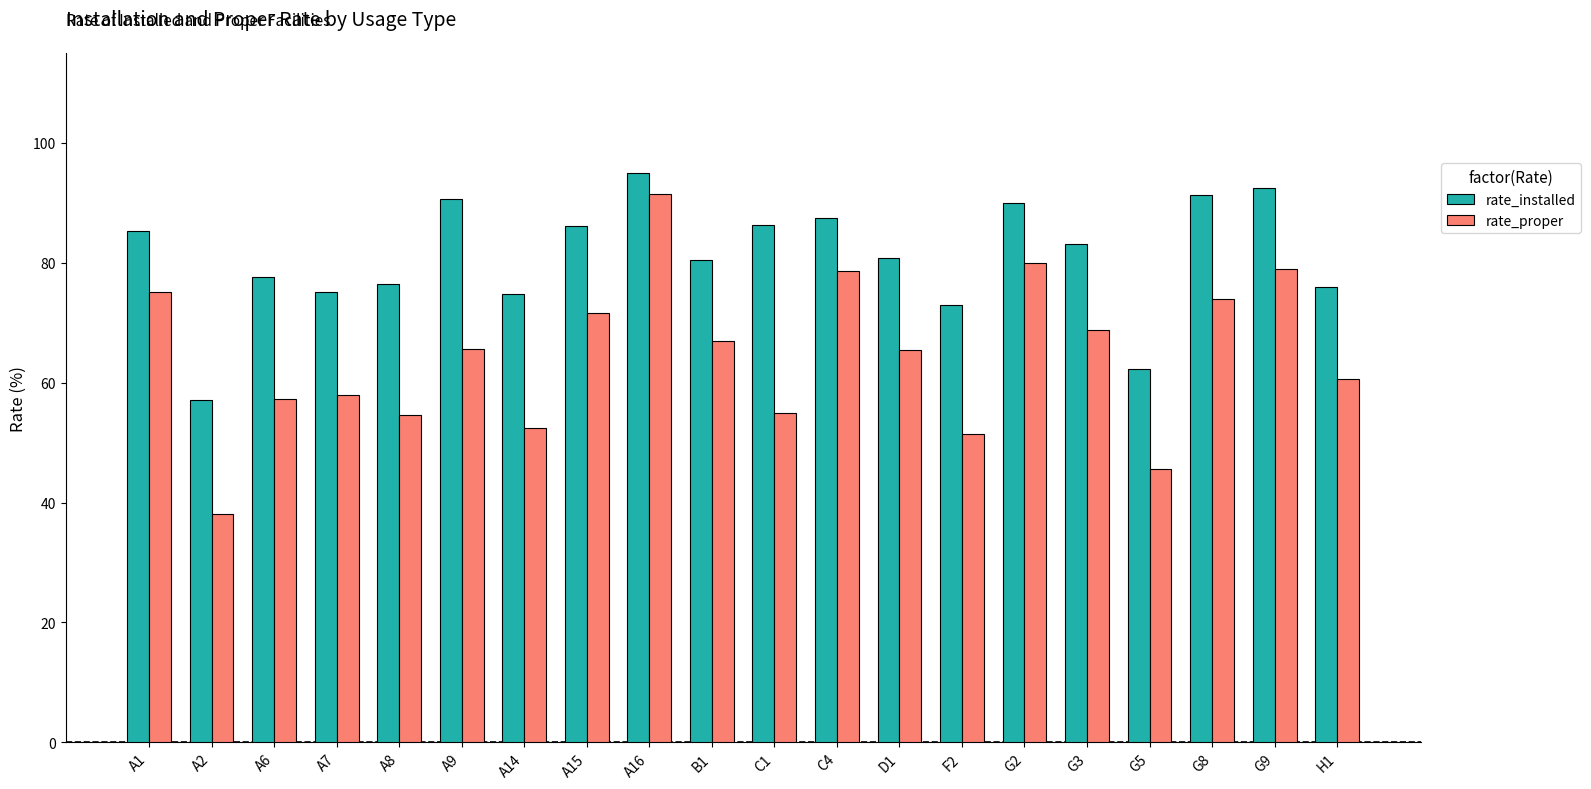

True or false: rate_proper has a value of 57.9 at A7.

True